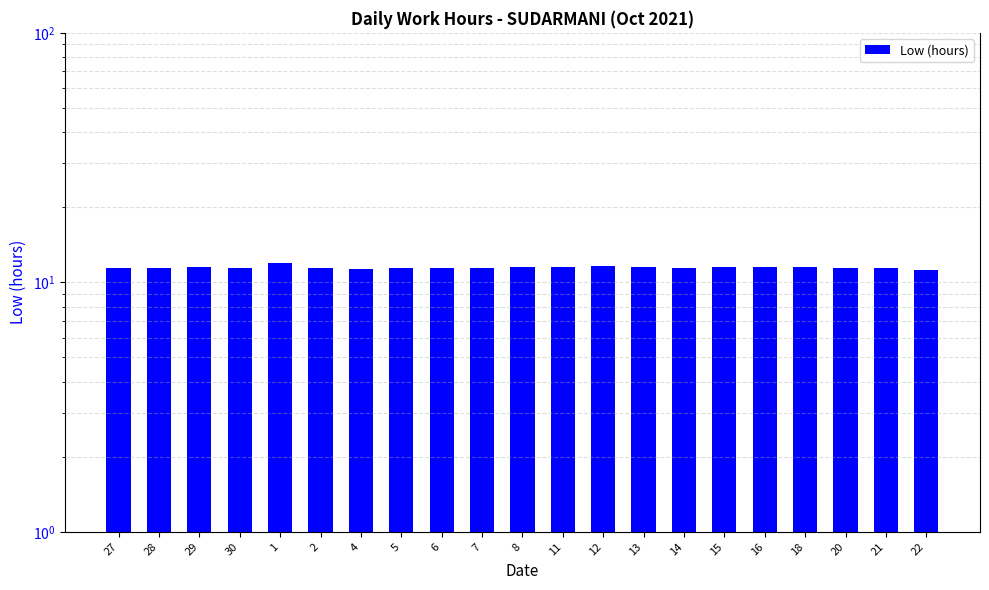

Is it true that the value at 18 is 11.6?

True